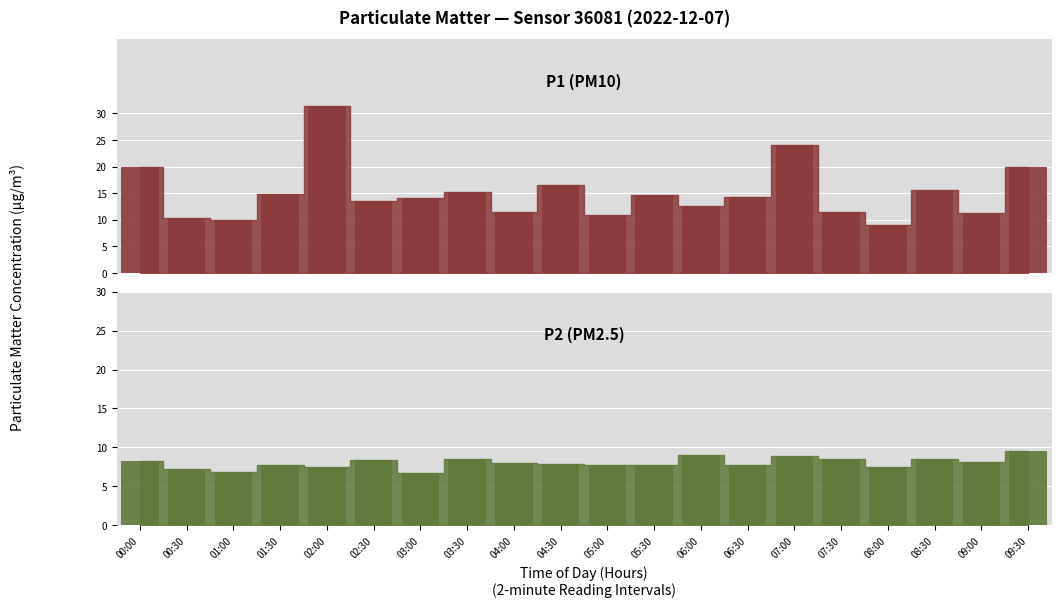

What is the difference between the maximum and minimum values in the P2 series?

2.8